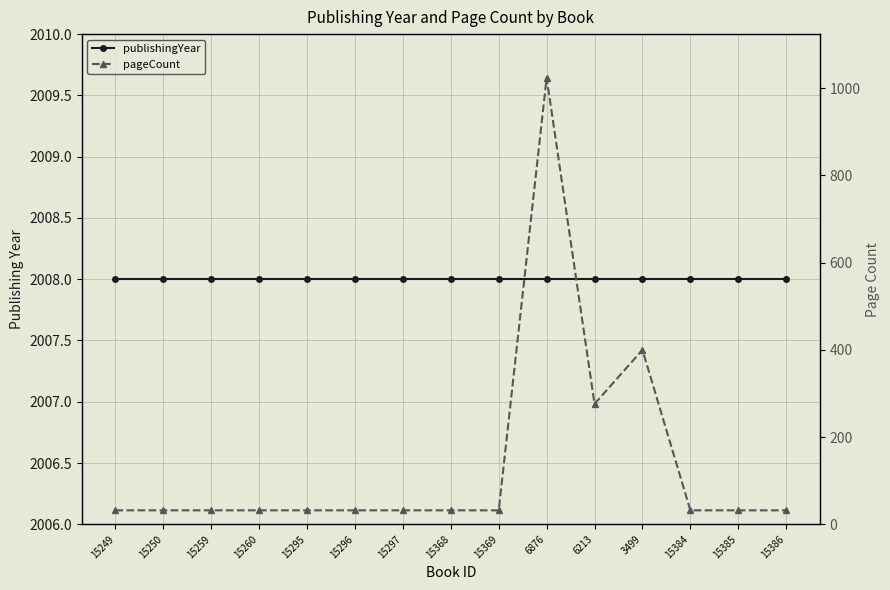

Rank the categories by pageCount value from lowest to highest.

15249, 15250, 15259, 15260, 15295, 15296, 15297, 15368, 15369, 15384, 15385, 15386, 6213, 3499, 6876